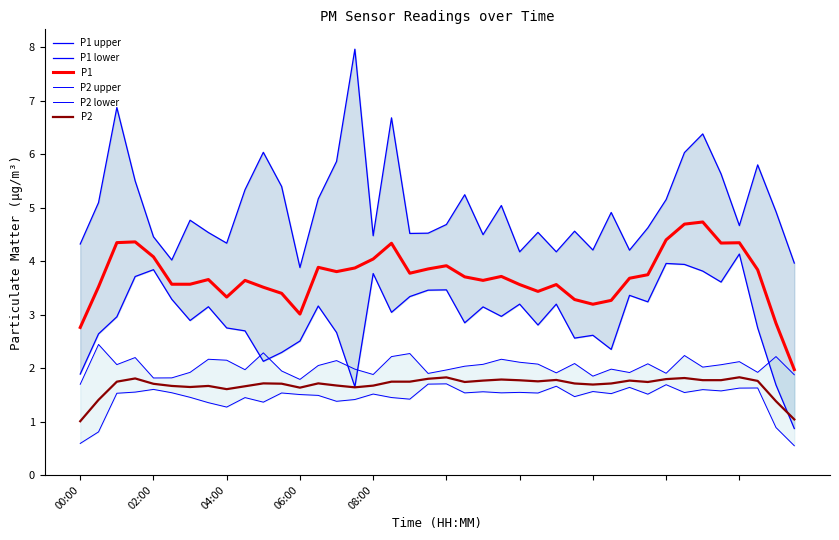

How many lines are shown in the chart?

6